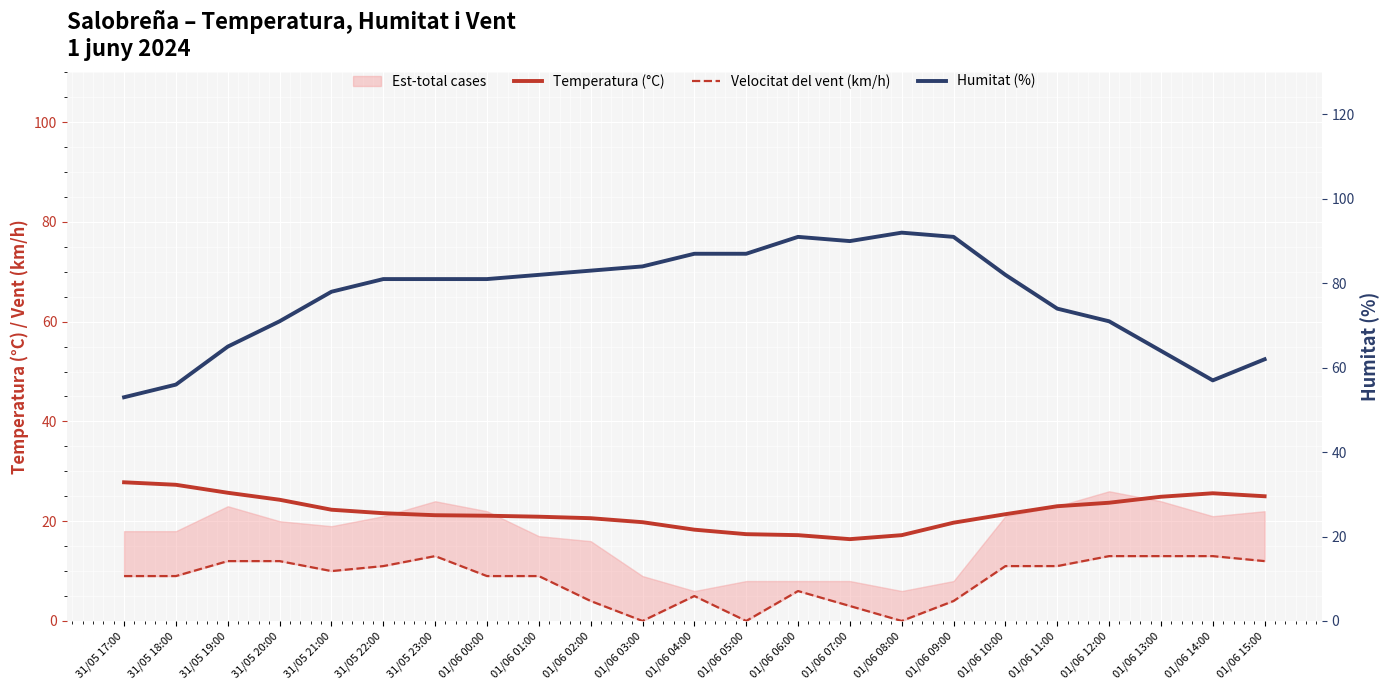

What position from the left is 31/05 23:00?

7